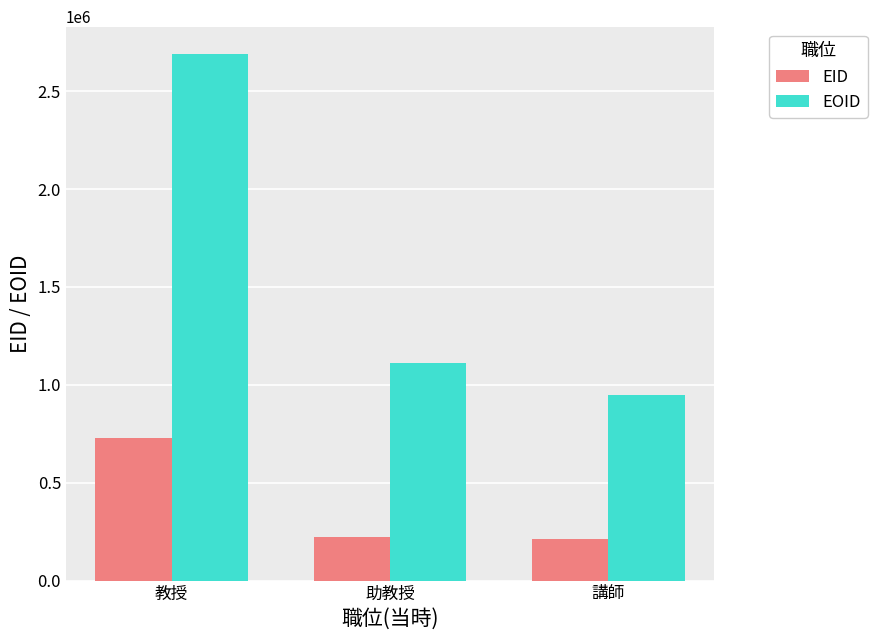

What is the difference between the maximum and minimum values in the EID series?

517098